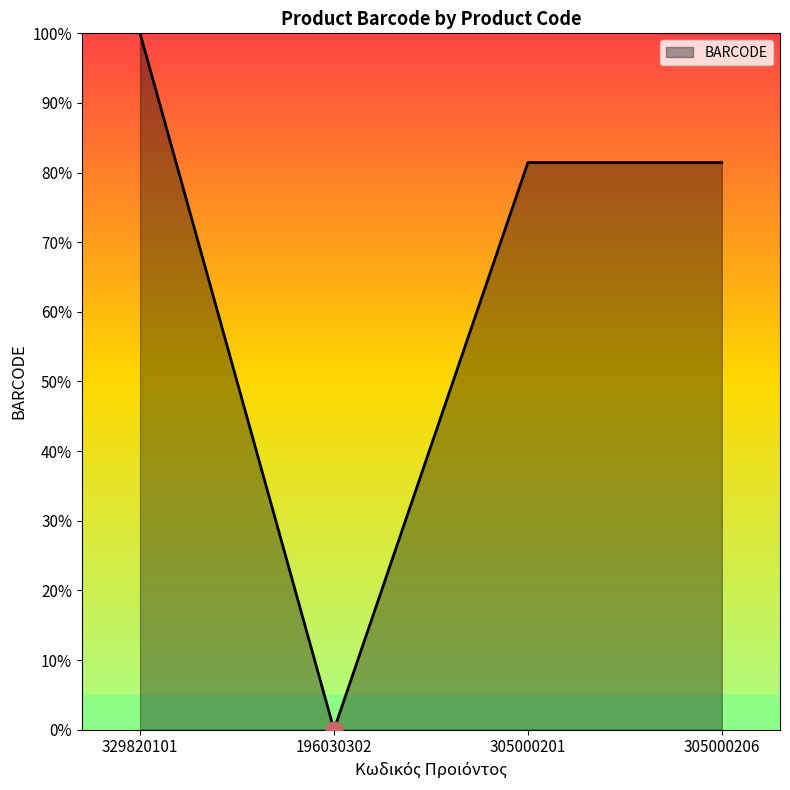

Does the chart display data point markers on the line(s)?

No